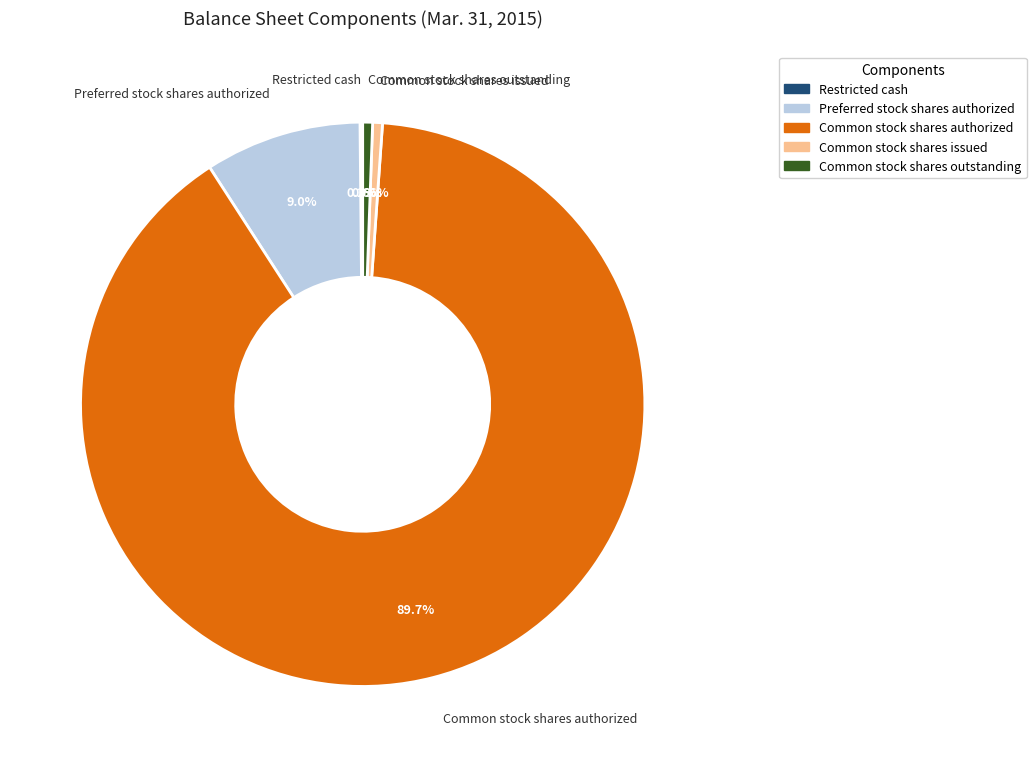

What percentage is NOT represented by Common stock shares outstanding?

99.4%